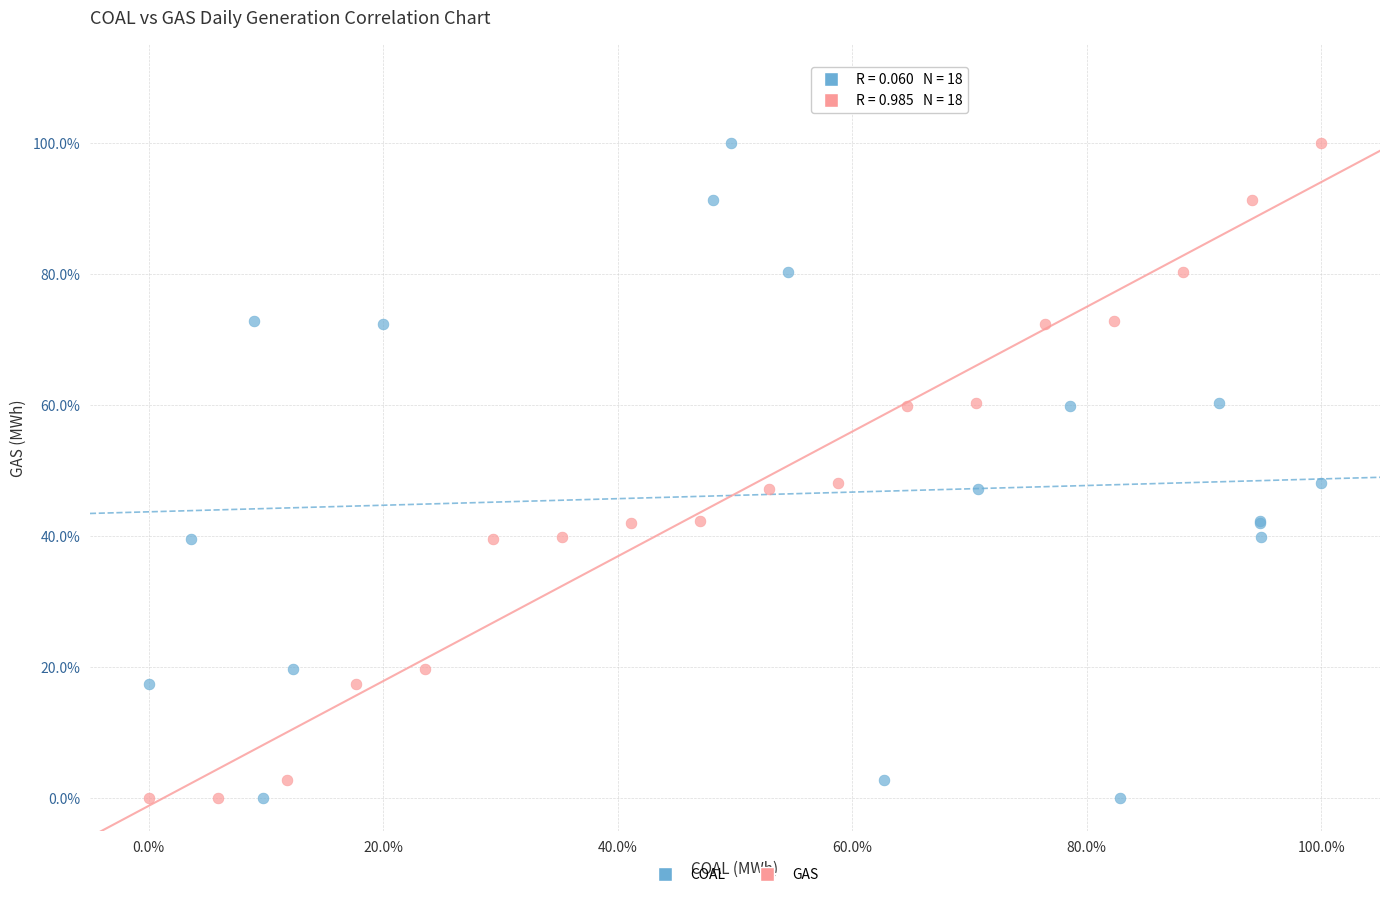

What are all the series names shown in the legend?

COAL, GAS